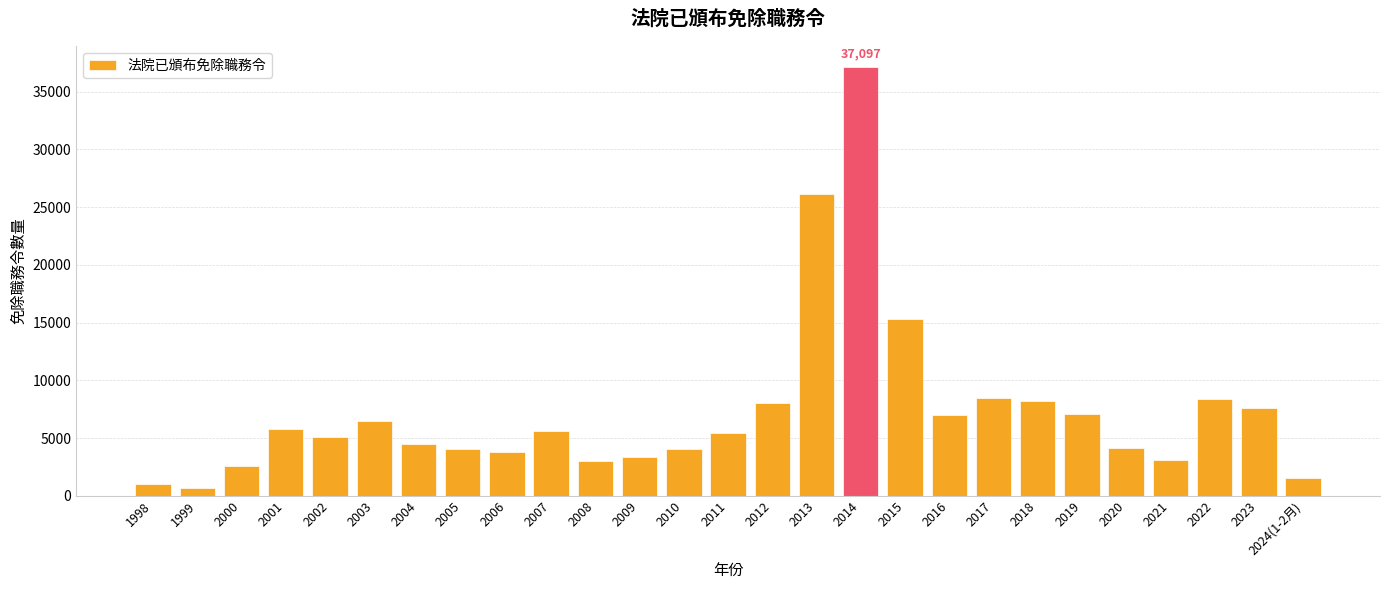

Where does the data first go above 5393?

2001